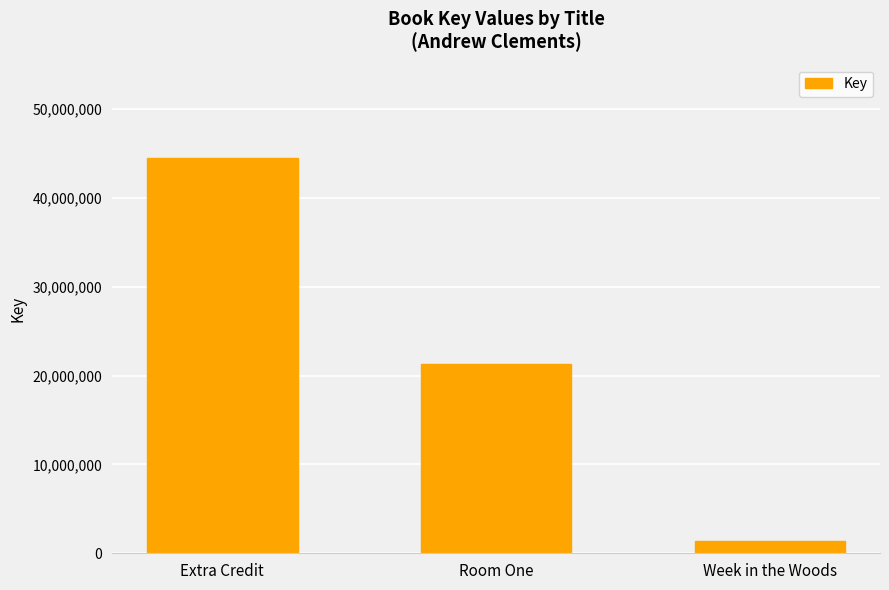

The value at Extra Credit is 44494298. True or false?

True